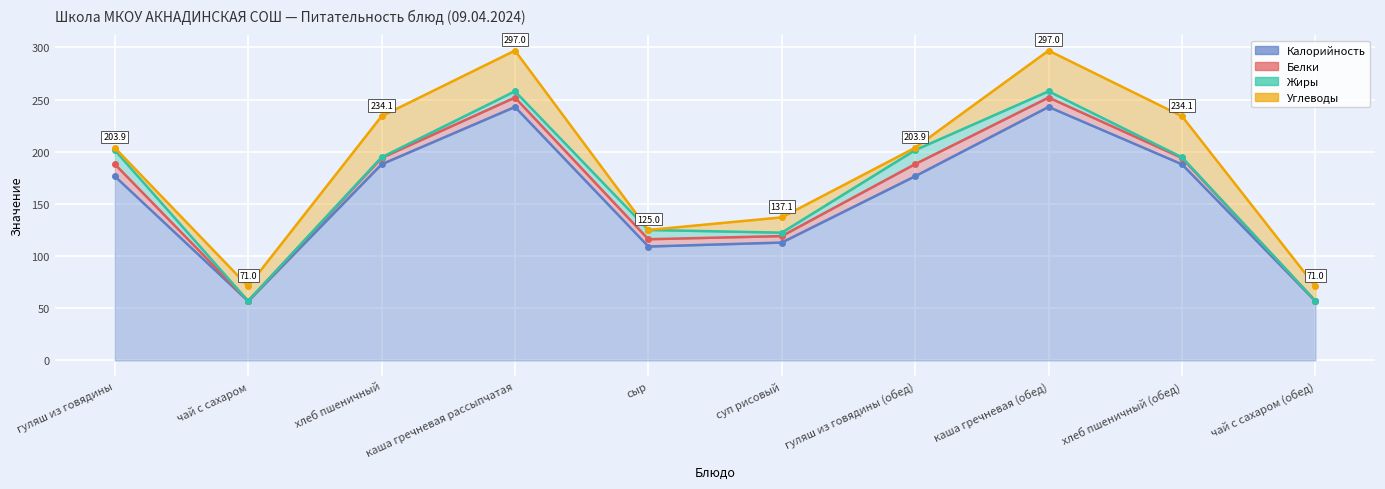

What is the difference between the maximum and minimum values in the Углеводы series?

39.4